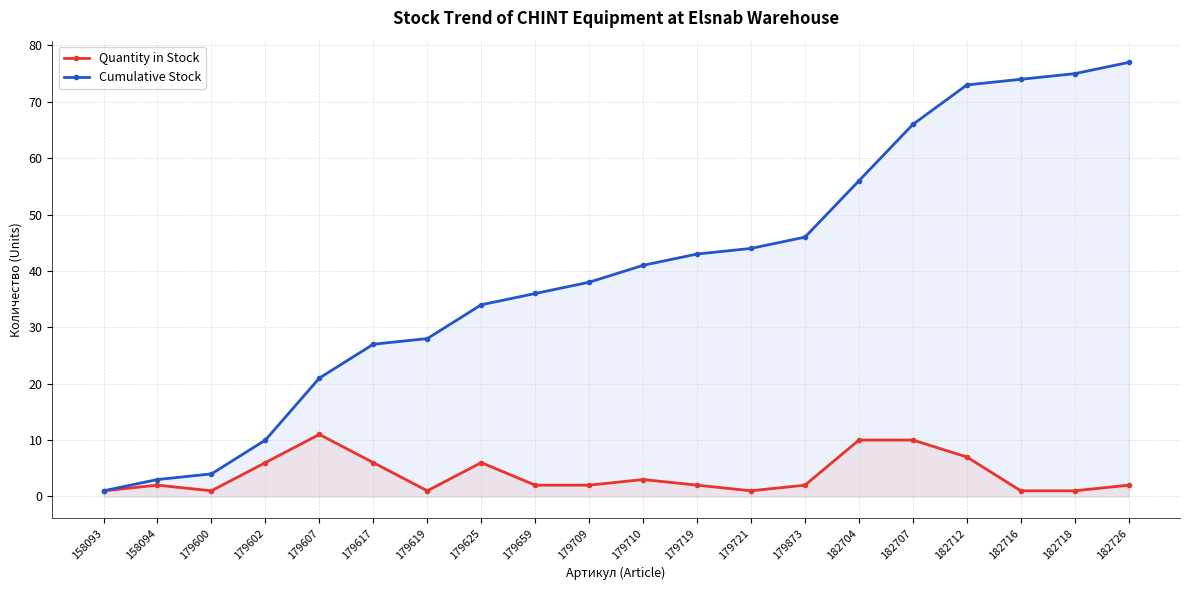

Reading left to right, transcribe all the data shown in this chart.

Quantity in Stock: 158093=1	158094=2	179600=1	179602=6	179607=11	179617=6	179619=1	179625=6	179659=2	179709=2	179710=3	179719=2	179721=1	179873=2	182704=10	182707=10	182712=7	182716=1	182718=1	182726=2
Cumulative Stock: 158093=1	158094=3	179600=4	179602=10	179607=21	179617=27	179619=28	179625=34	179659=36	179709=38	179710=41	179719=43	179721=44	179873=46	182704=56	182707=66	182712=73	182716=74	182718=75	182726=77